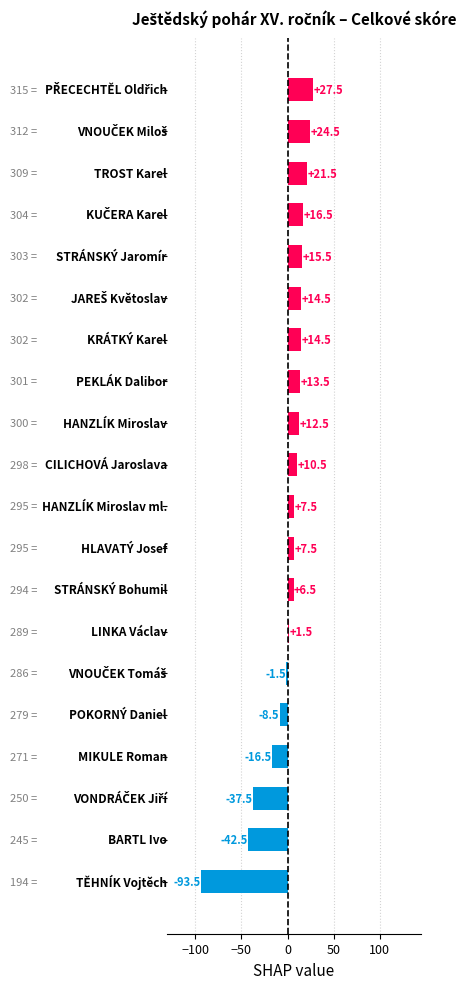

What is the difference between the maximum and minimum values?

121.0